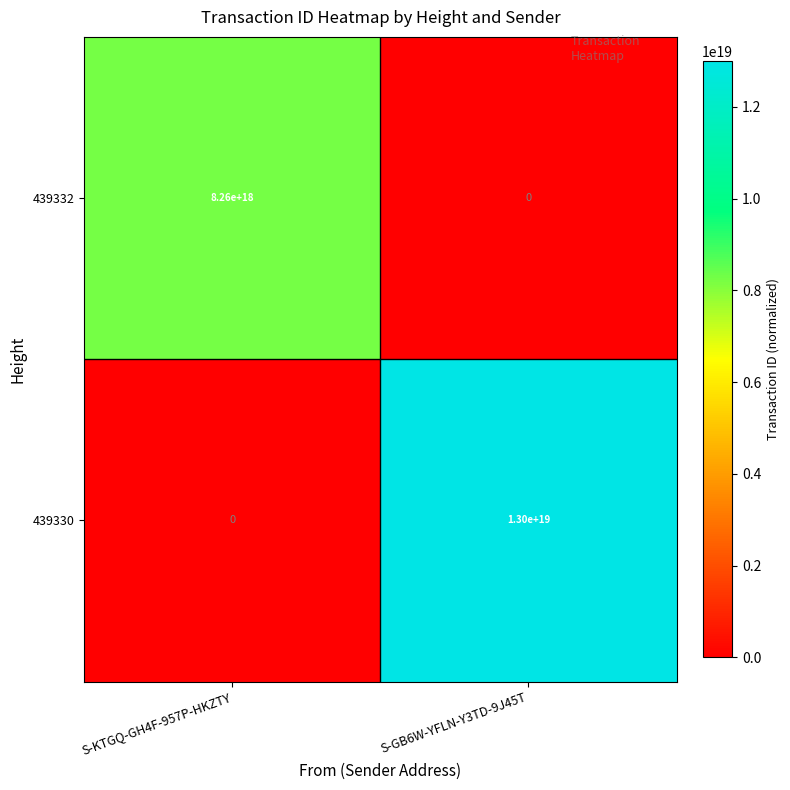

The value of 439332 at S-KTGQ-GH4F-957P-HKZTY is 11344644682007158784. True or false?

False